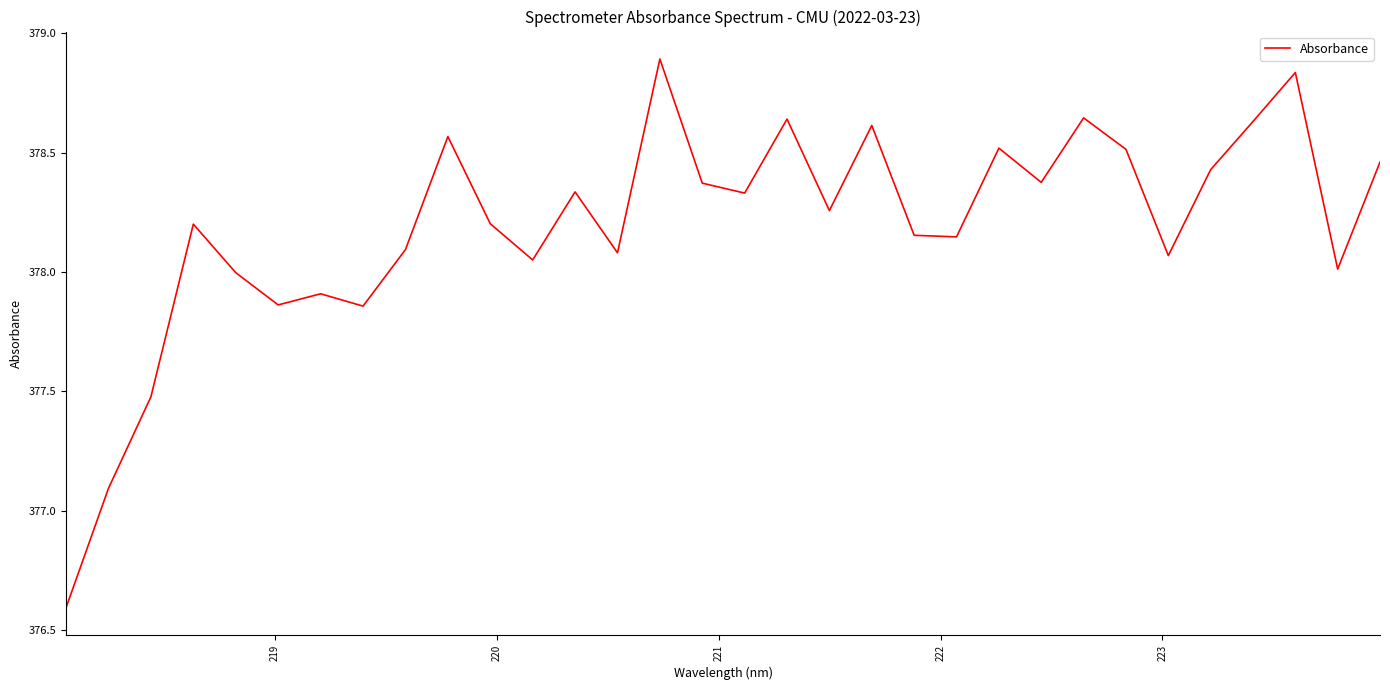

What is the greatest value displayed?

378.9